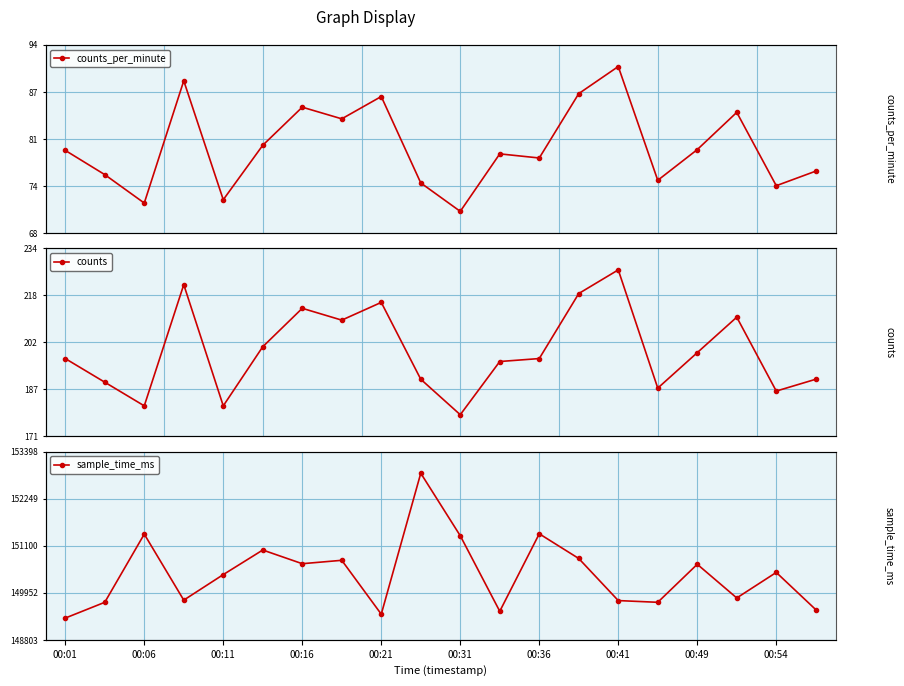

True or false: counts_per_minute and counts cross at least once.

False